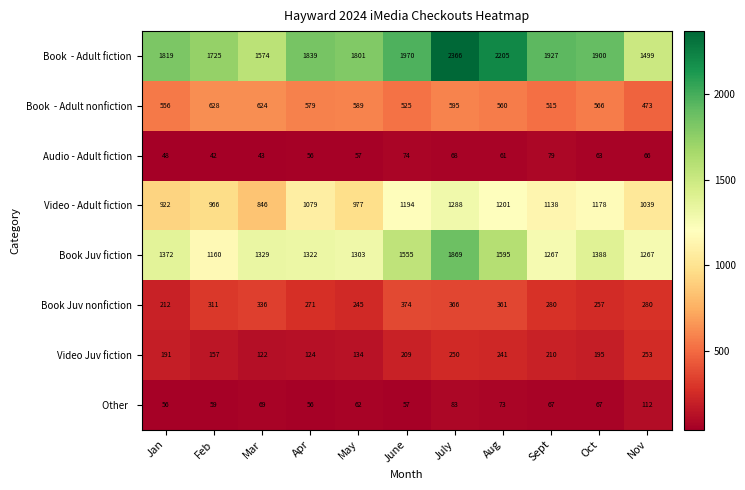

What is the difference between the second highest and minimum values in the Video - Adult fiction series?

355